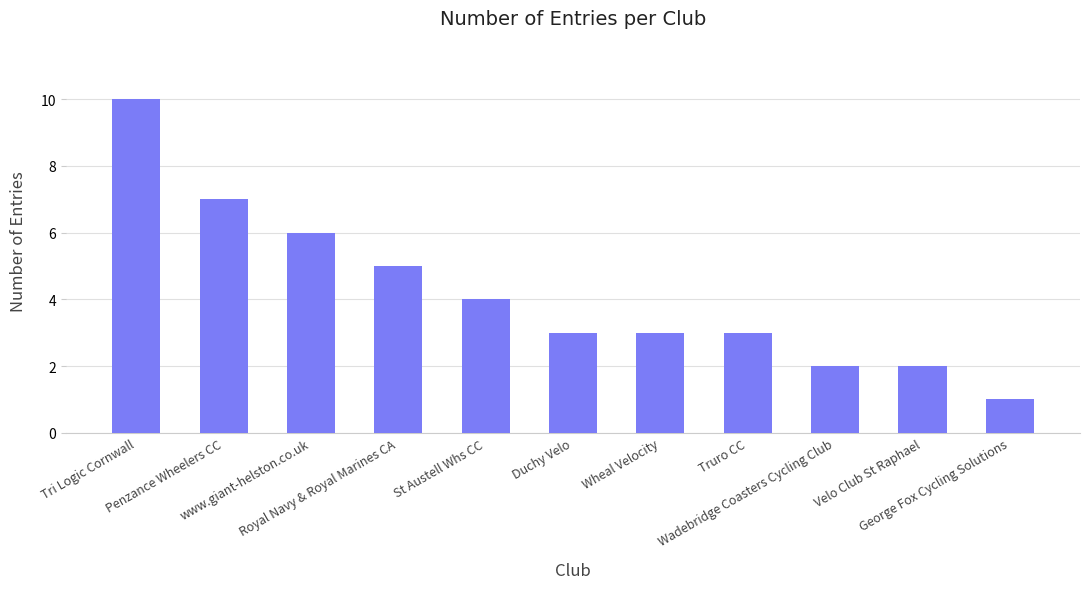

Reading left to right, what are all the values shown in this chart?

Tri Logic Cornwall=10	Penzance Wheelers CC=7	www.giant-helston.co.uk=6	Royal Navy & Royal Marines CA=5	St Austell Whs CC=4	Duchy Velo=3	Wheal Velocity=3	Truro CC=3	Wadebridge Coasters Cycling Club=2	Velo Club St Raphael=2	George Fox Cycling Solutions=1